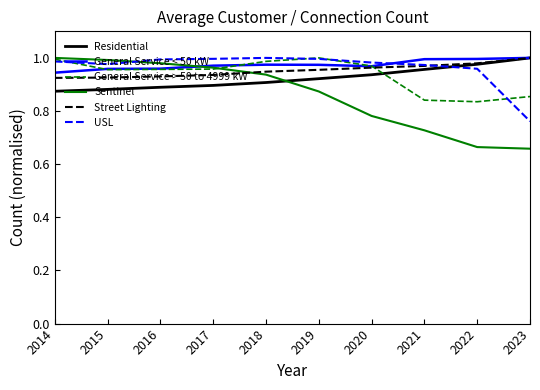

How many intersections are there between Sentinel and USL?

1